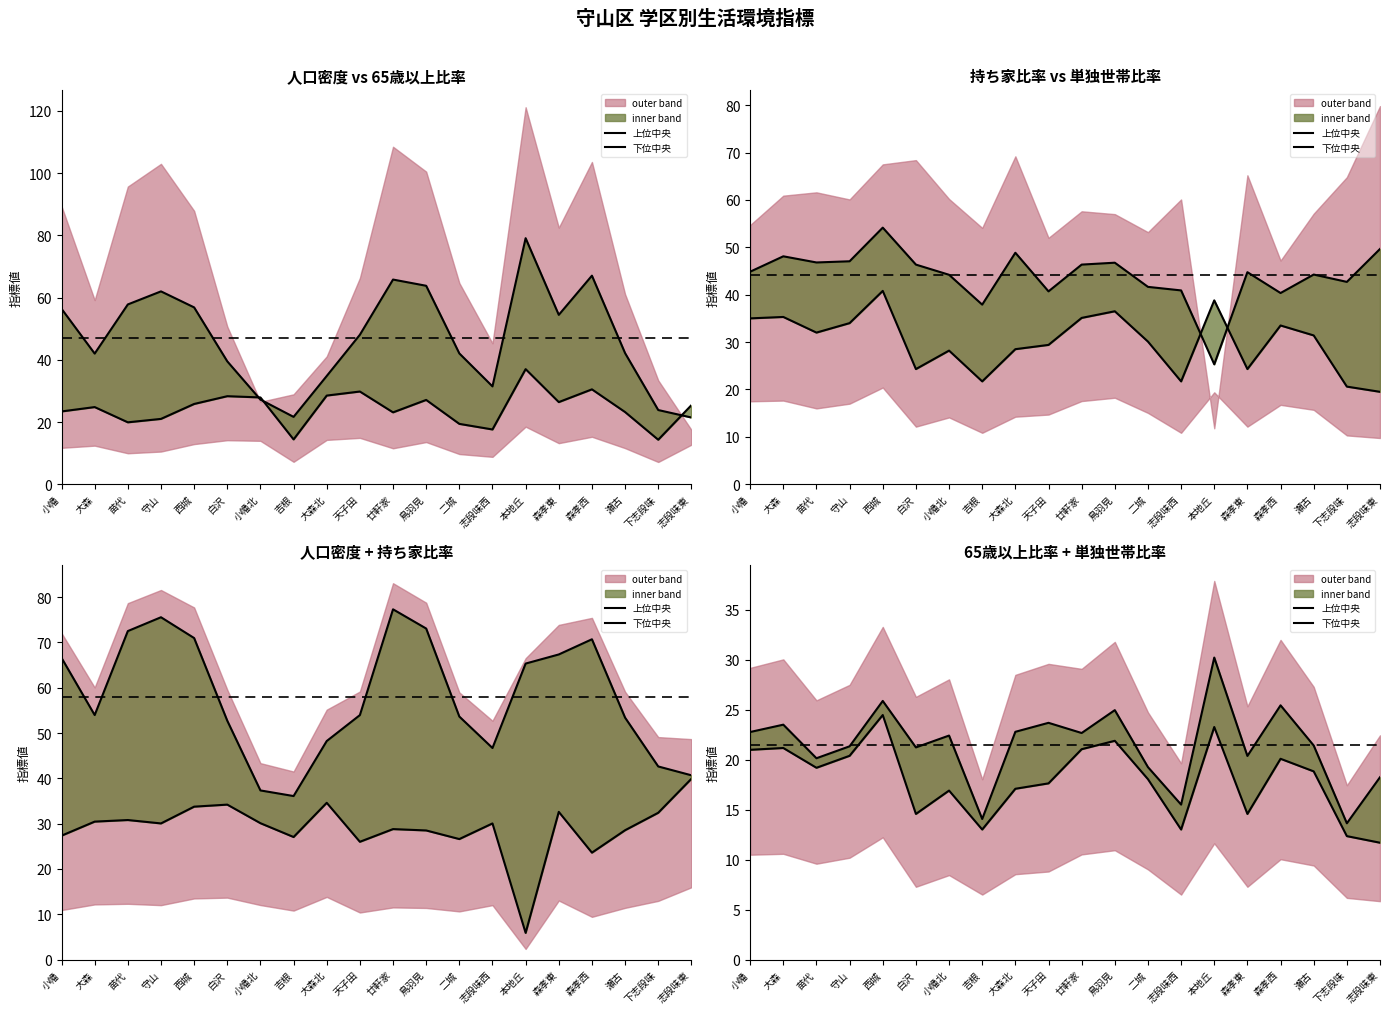

What is the value of the 下位中央 point at the 4th from the left?

20.4